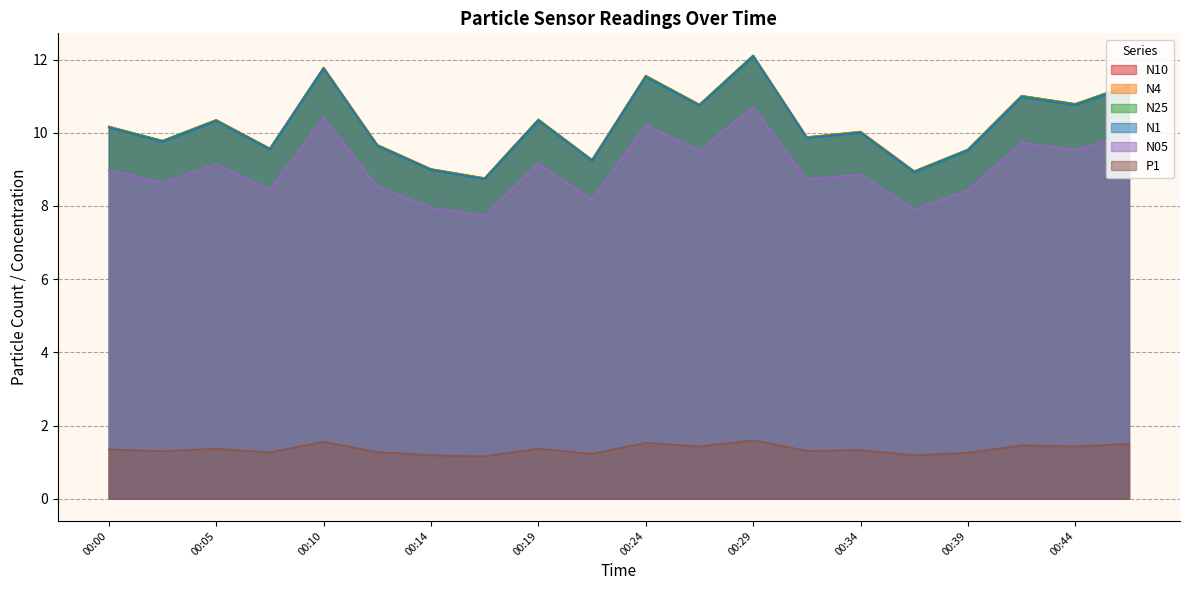

At 00:02, list the series in order from smallest to largest.

P1, N05, N1, N10, N4, N25